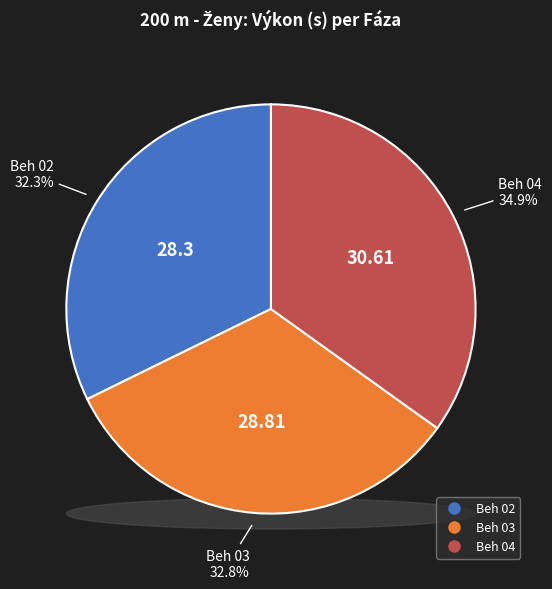

To the nearest percent, what is the difference between the Beh 03 and Beh 04 slice percentages?

2%